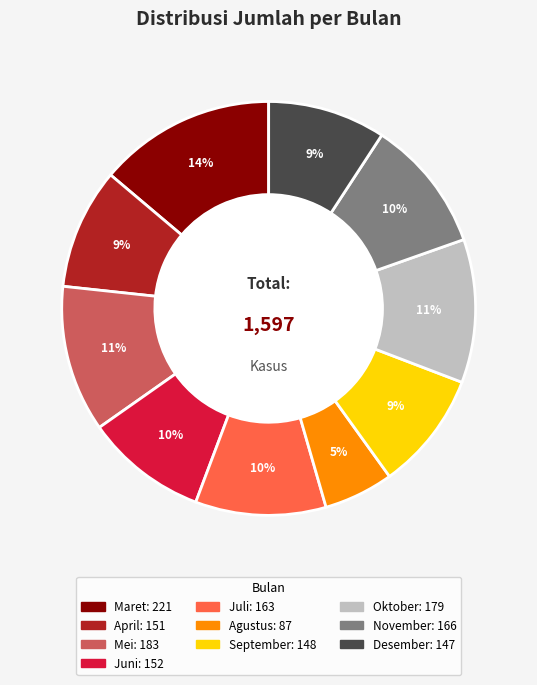

To the nearest percent, what percentage of the pie is Juni?

10%